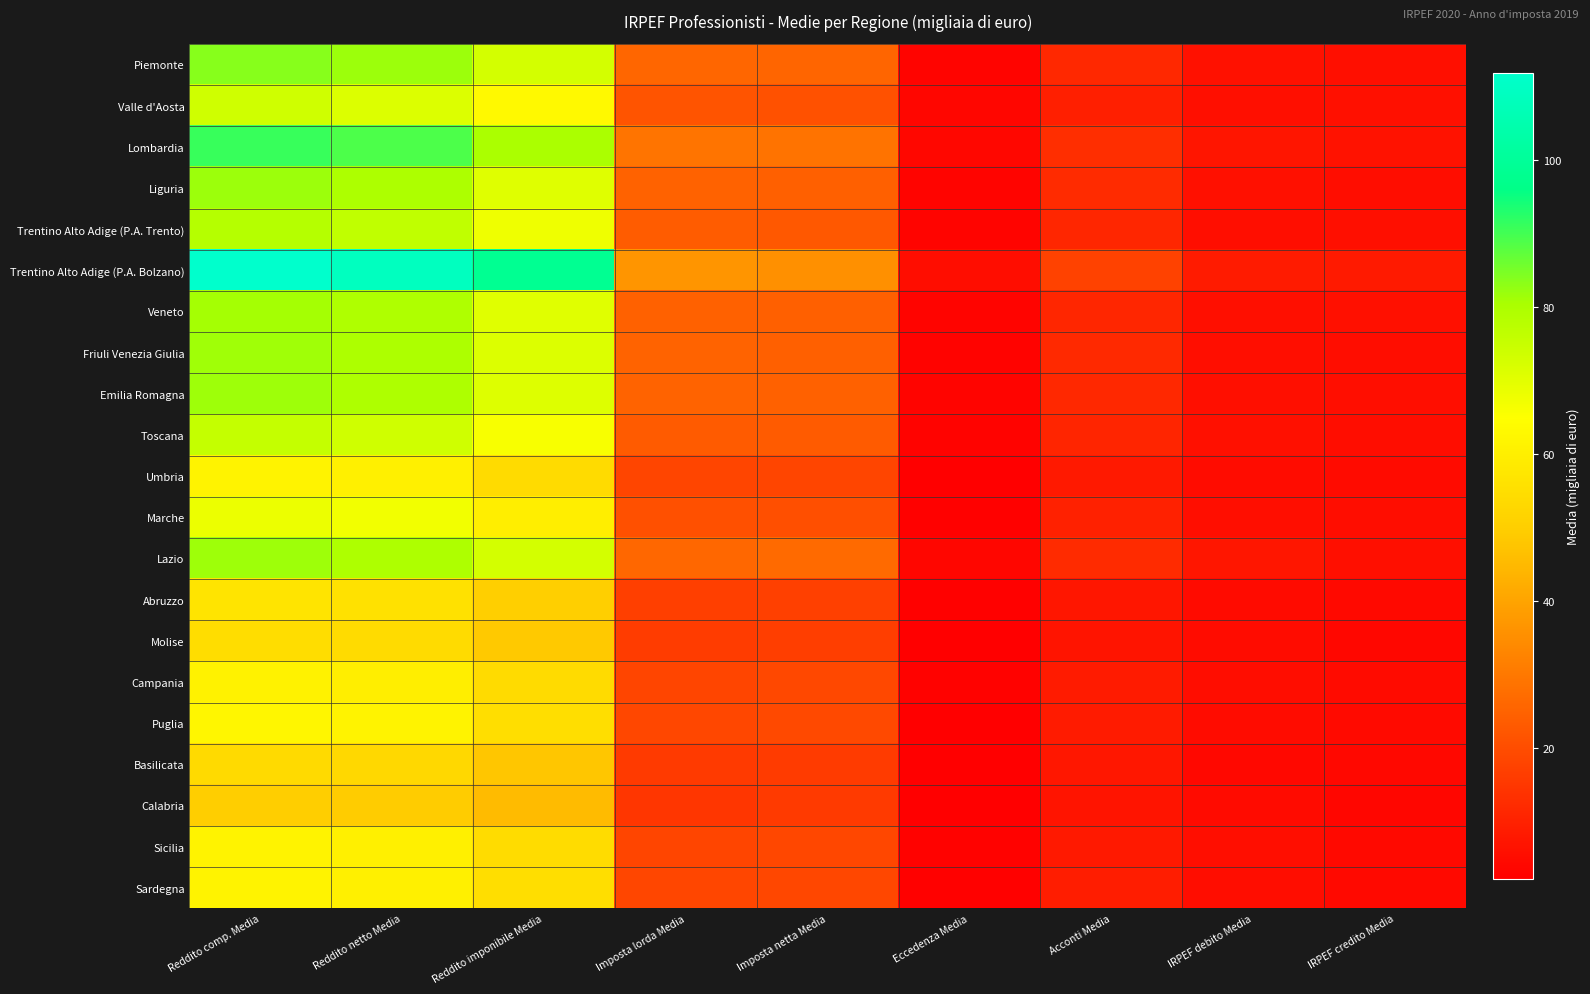

Reading left to right, what are all the values shown in this chart?

Piemonte: Reddito comp. Media=83.6	Reddito netto Media=81.7	Reddito imponibile Media=72.7	Imposta lorda Media=25.9	Imposta netta Media=25.6	Eccedenza Media=3.5	Acconti Media=11.6	IRPEF debito Media=6.4	IRPEF credito Media=6.0
Valle d'Aosta: Reddito comp. Media=73.5	Reddito netto Media=71.1	Reddito imponibile Media=63.0	Imposta lorda Media=21.8	Imposta netta Media=20.9	Eccedenza Media=3.9	Acconti Media=9.7	IRPEF debito Media=5.9	IRPEF credito Media=6.1
Lombardia: Reddito comp. Media=90.8	Reddito netto Media=89.0	Reddito imponibile Media=80.3	Imposta lorda Media=29.0	Imposta netta Media=28.9	Eccedenza Media=4.0	Acconti Media=13.0	IRPEF debito Media=7.2	IRPEF credito Media=6.6
Liguria: Reddito comp. Media=81.7	Reddito netto Media=79.7	Reddito imponibile Media=70.6	Imposta lorda Media=24.9	Imposta netta Media=24.6	Eccedenza Media=3.3	Acconti Media=12.3	IRPEF debito Media=6.3	IRPEF credito Media=5.6
Trentino Alto Adige (P.A. Trento): Reddito comp. Media=78.3	Reddito netto Media=76.4	Reddito imponibile Media=67.5	Imposta lorda Media=23.6	Imposta netta Media=22.6	Eccedenza Media=3.4	Acconti Media=11.2	IRPEF debito Media=5.8	IRPEF credito Media=5.9
Trentino Alto Adige (P.A. Bolzano): Reddito comp. Media=111.8	Reddito netto Media=108.9	Reddito imponibile Media=98.4	Imposta lorda Media=36.5	Imposta netta Media=35.5	Eccedenza Media=5.6	Acconti Media=17.6	IRPEF debito Media=8.6	IRPEF credito Media=8.4
Veneto: Reddito comp. Media=80.8	Reddito netto Media=79.3	Reddito imponibile Media=70.4	Imposta lorda Media=24.9	Imposta netta Media=24.6	Eccedenza Media=3.5	Acconti Media=11.2	IRPEF debito Media=5.9	IRPEF credito Media=6.2
Friuli Venezia Giulia: Reddito comp. Media=81.2	Reddito netto Media=79.9	Reddito imponibile Media=71.2	Imposta lorda Media=25.1	Imposta netta Media=24.6	Eccedenza Media=3.3	Acconti Media=12.0	IRPEF debito Media=5.8	IRPEF credito Media=5.6
Emilia Romagna: Reddito comp. Media=81.5	Reddito netto Media=79.6	Reddito imponibile Media=71.1	Imposta lorda Media=25.2	Imposta netta Media=24.8	Eccedenza Media=3.4	Acconti Media=11.6	IRPEF debito Media=6.0	IRPEF credito Media=5.8
Toscana: Reddito comp. Media=75.5	Reddito netto Media=73.5	Reddito imponibile Media=66.1	Imposta lorda Media=23.2	Imposta netta Media=23.2	Eccedenza Media=3.2	Acconti Media=10.9	IRPEF debito Media=6.1	IRPEF credito Media=5.4
Umbria: Reddito comp. Media=61.4	Reddito netto Media=60.3	Reddito imponibile Media=53.9	Imposta lorda Media=18.3	Imposta netta Media=18.4	Eccedenza Media=2.5	Acconti Media=8.1	IRPEF debito Media=5.2	IRPEF credito Media=4.9
Marche: Reddito comp. Media=68.3	Reddito netto Media=67.1	Reddito imponibile Media=59.8	Imposta lorda Media=20.6	Imposta netta Media=20.5	Eccedenza Media=2.8	Acconti Media=10.1	IRPEF debito Media=5.7	IRPEF credito Media=5.3
Lazio: Reddito comp. Media=81.5	Reddito netto Media=79.7	Reddito imponibile Media=72.7	Imposta lorda Media=26.1	Imposta netta Media=26.6	Eccedenza Media=3.8	Acconti Media=12.3	IRPEF debito Media=7.5	IRPEF credito Media=5.9
Abruzzo: Reddito comp. Media=56.7	Reddito netto Media=55.8	Reddito imponibile Media=50.2	Imposta lorda Media=16.8	Imposta netta Media=17.0	Eccedenza Media=2.7	Acconti Media=7.5	IRPEF debito Media=4.9	IRPEF credito Media=4.5
Molise: Reddito comp. Media=54.5	Reddito netto Media=53.8	Reddito imponibile Media=48.6	Imposta lorda Media=16.2	Imposta netta Media=16.6	Eccedenza Media=2.6	Acconti Media=7.1	IRPEF debito Media=5.0	IRPEF credito Media=4.1
Campania: Reddito comp. Media=60.9	Reddito netto Media=59.6	Reddito imponibile Media=53.9	Imposta lorda Media=18.3	Imposta netta Media=18.9	Eccedenza Media=2.9	Acconti Media=8.4	IRPEF debito Media=5.3	IRPEF credito Media=4.8
Puglia: Reddito comp. Media=62.2	Reddito netto Media=61.4	Reddito imponibile Media=55.0	Imposta lorda Media=18.7	Imposta netta Media=19.3	Eccedenza Media=2.6	Acconti Media=8.5	IRPEF debito Media=5.0	IRPEF credito Media=4.6
Basilicata: Reddito comp. Media=53.6	Reddito netto Media=53.0	Reddito imponibile Media=47.8	Imposta lorda Media=15.8	Imposta netta Media=16.1	Eccedenza Media=2.5	Acconti Media=7.6	IRPEF debito Media=4.3	IRPEF credito Media=4.2
Calabria: Reddito comp. Media=49.9	Reddito netto Media=49.4	Reddito imponibile Media=45.4	Imposta lorda Media=15.0	Imposta netta Media=15.7	Eccedenza Media=2.2	Acconti Media=7.0	IRPEF debito Media=4.8	IRPEF credito Media=3.9
Sicilia: Reddito comp. Media=61.3	Reddito netto Media=60.4	Reddito imponibile Media=54.4	Imposta lorda Media=18.4	Imposta netta Media=18.9	Eccedenza Media=3.0	Acconti Media=8.2	IRPEF debito Media=5.7	IRPEF credito Media=4.5
Sardegna: Reddito comp. Media=61.2	Reddito netto Media=60.2	Reddito imponibile Media=54.7	Imposta lorda Media=18.5	Imposta netta Media=18.7	Eccedenza Media=2.8	Acconti Media=9.1	IRPEF debito Media=5.3	IRPEF credito Media=4.5